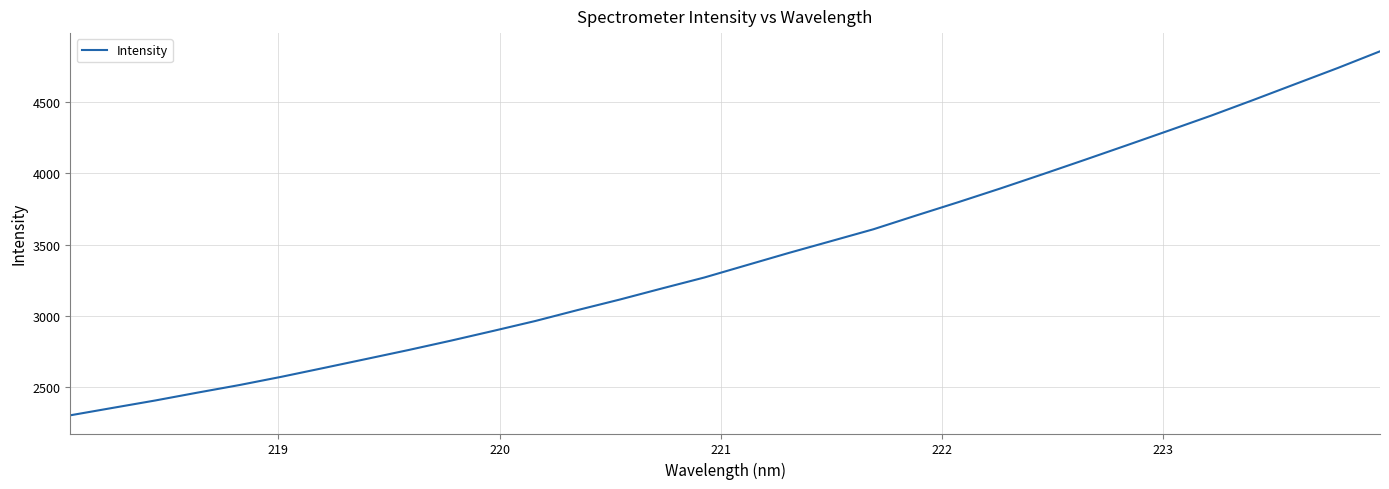

What is the maximum value shown in the chart?

4857.1